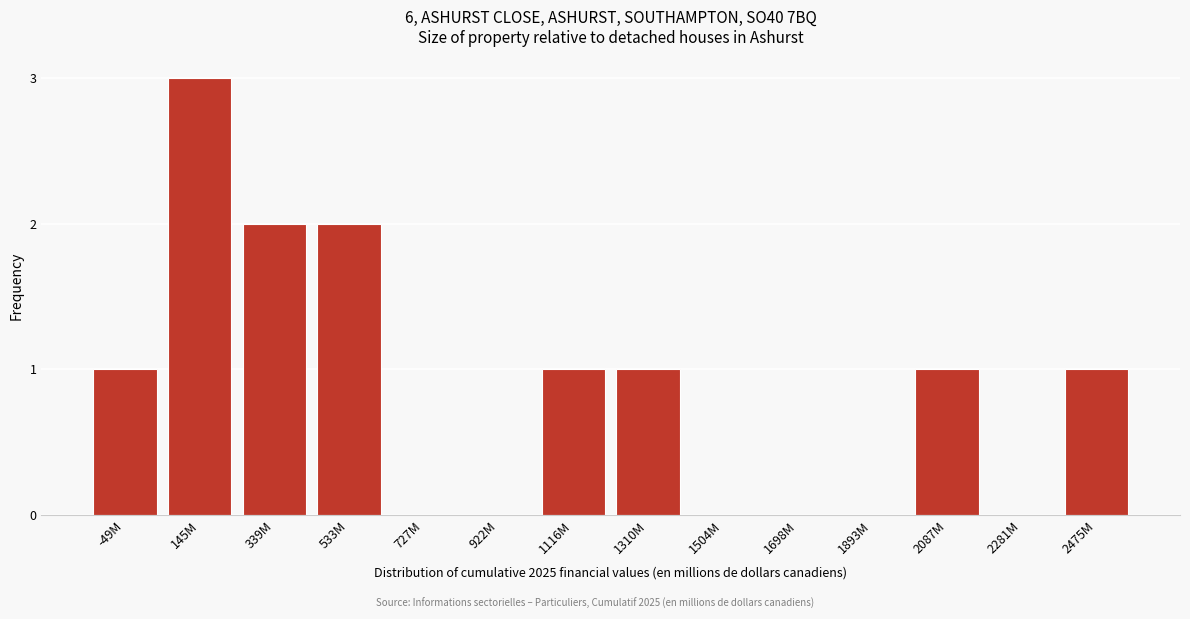

Reading right to left, list all the values displayed in this chart.

2475M=1	2281M=0	2087M=1	1893M=0	1698M=0	1504M=0	1310M=1	1116M=1	922M=0	727M=0	533M=2	339M=2	145M=3	-49M=1